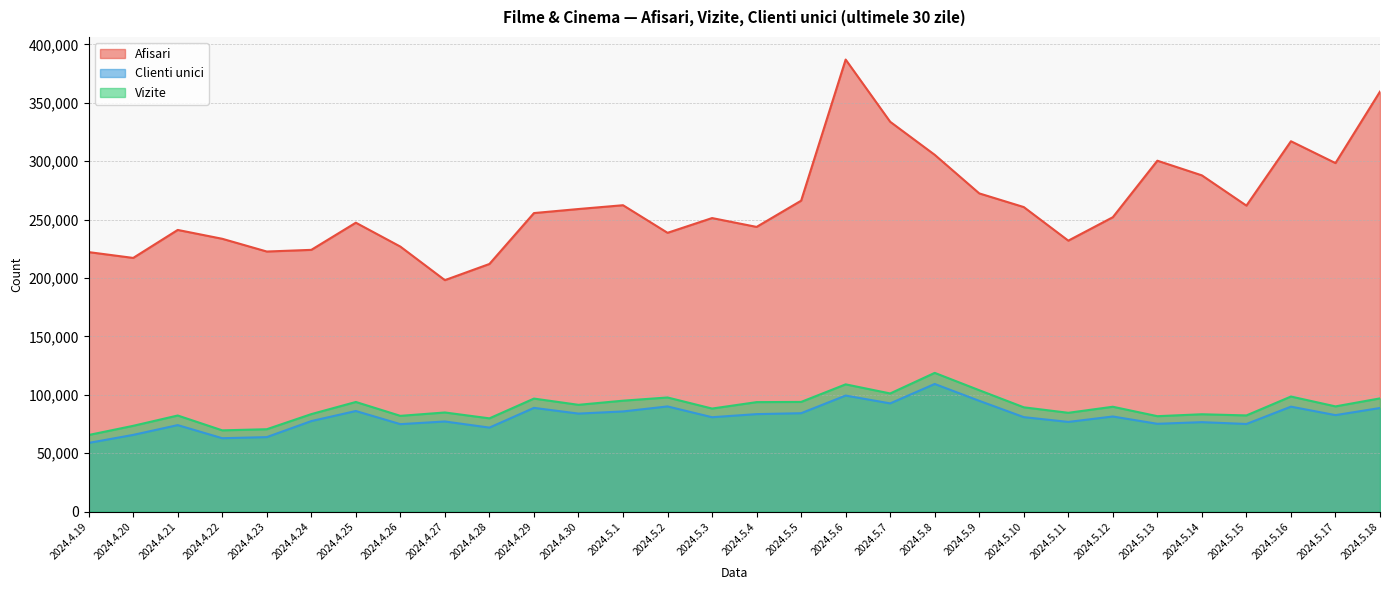

Reading left to right, what are all the values shown in this chart?

Afisari: 222150	217167	241130	233553	222646	224074	247323	226867	198143	211993	255565	259034	262289	238666	251291	243720	266167	386990	333718	305441	272414	260710	231957	252025	300401	287846	261949	317061	298367	359565
Clienti unici: 58790	65665	74040	62822	63763	77491	86113	74860	77147	71908	88790	83903	85736	90034	80791	83449	84227	99339	92635	109263	94831	80863	76774	81415	75159	76571	75008	89844	82592	88687
Vizite: 65572	73432	82258	69557	70517	83454	93846	81968	84850	79827	96748	91407	94946	97693	88215	93711	93885	108930	101137	118761	103905	89283	84575	89759	81684	83328	82327	98508	90062	96921